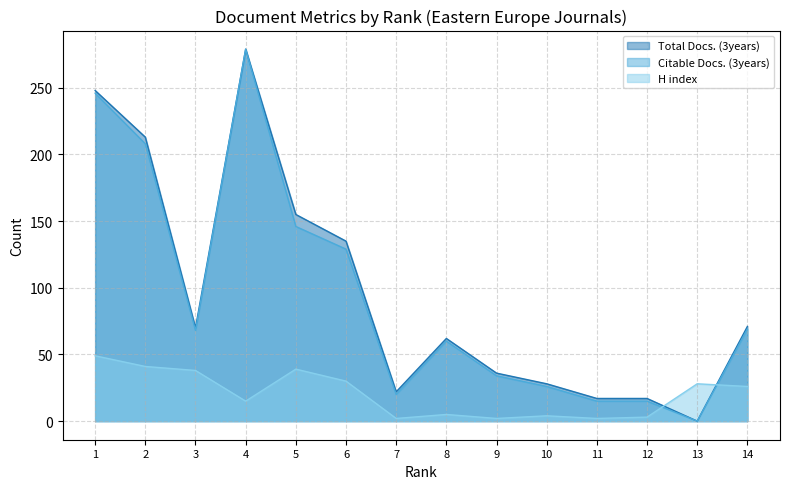

Where is the first local minimum for Citable Docs. (3years)?

3